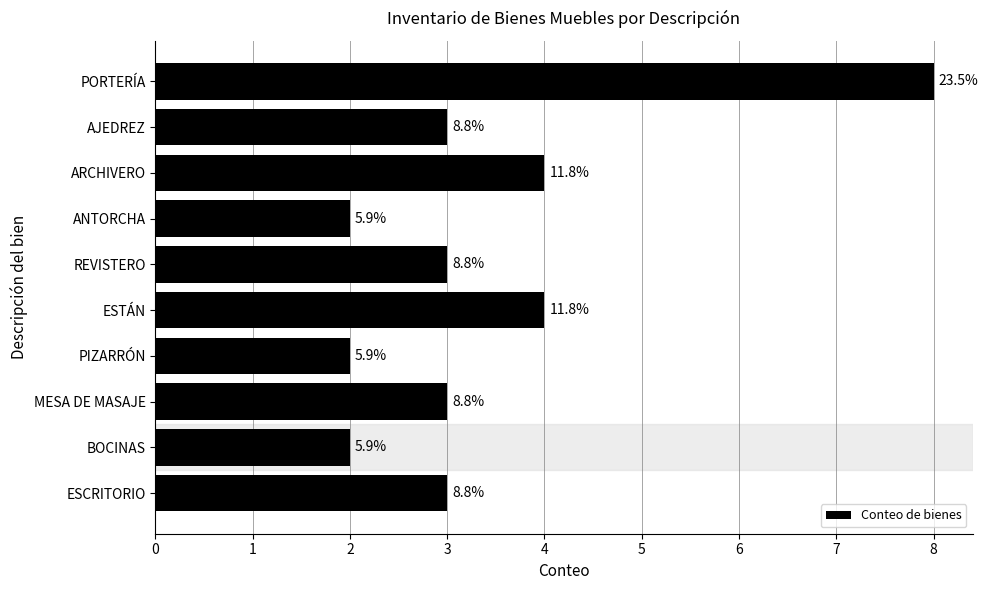

What is the sum of all values?

34